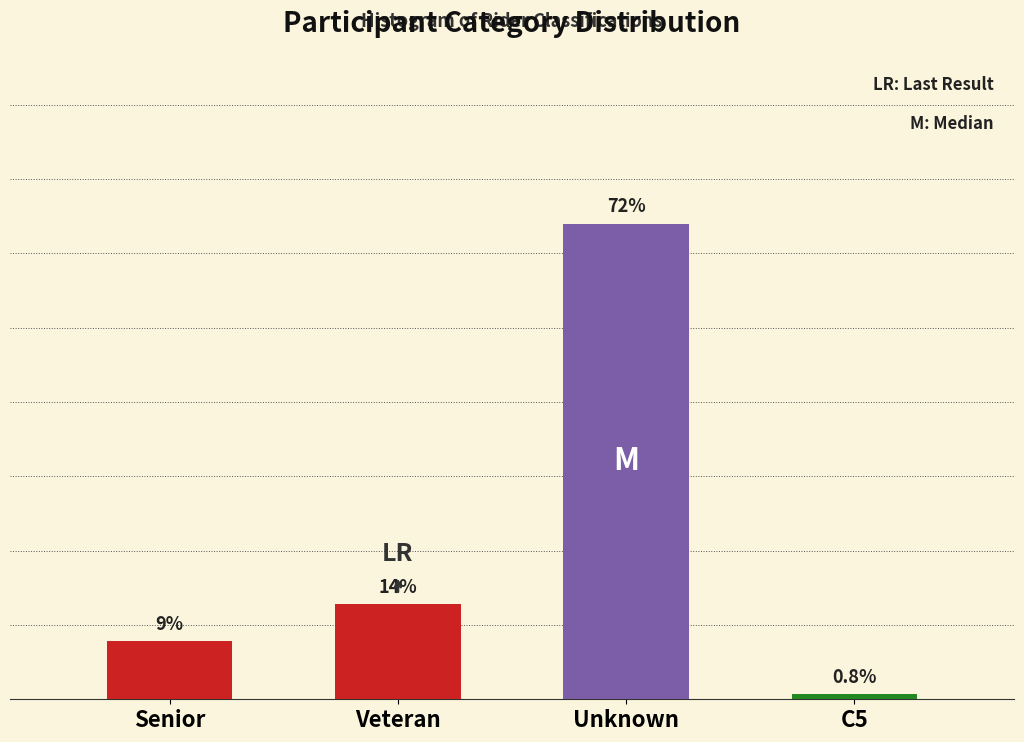

At which label does the data first exceed 14?

Veteran